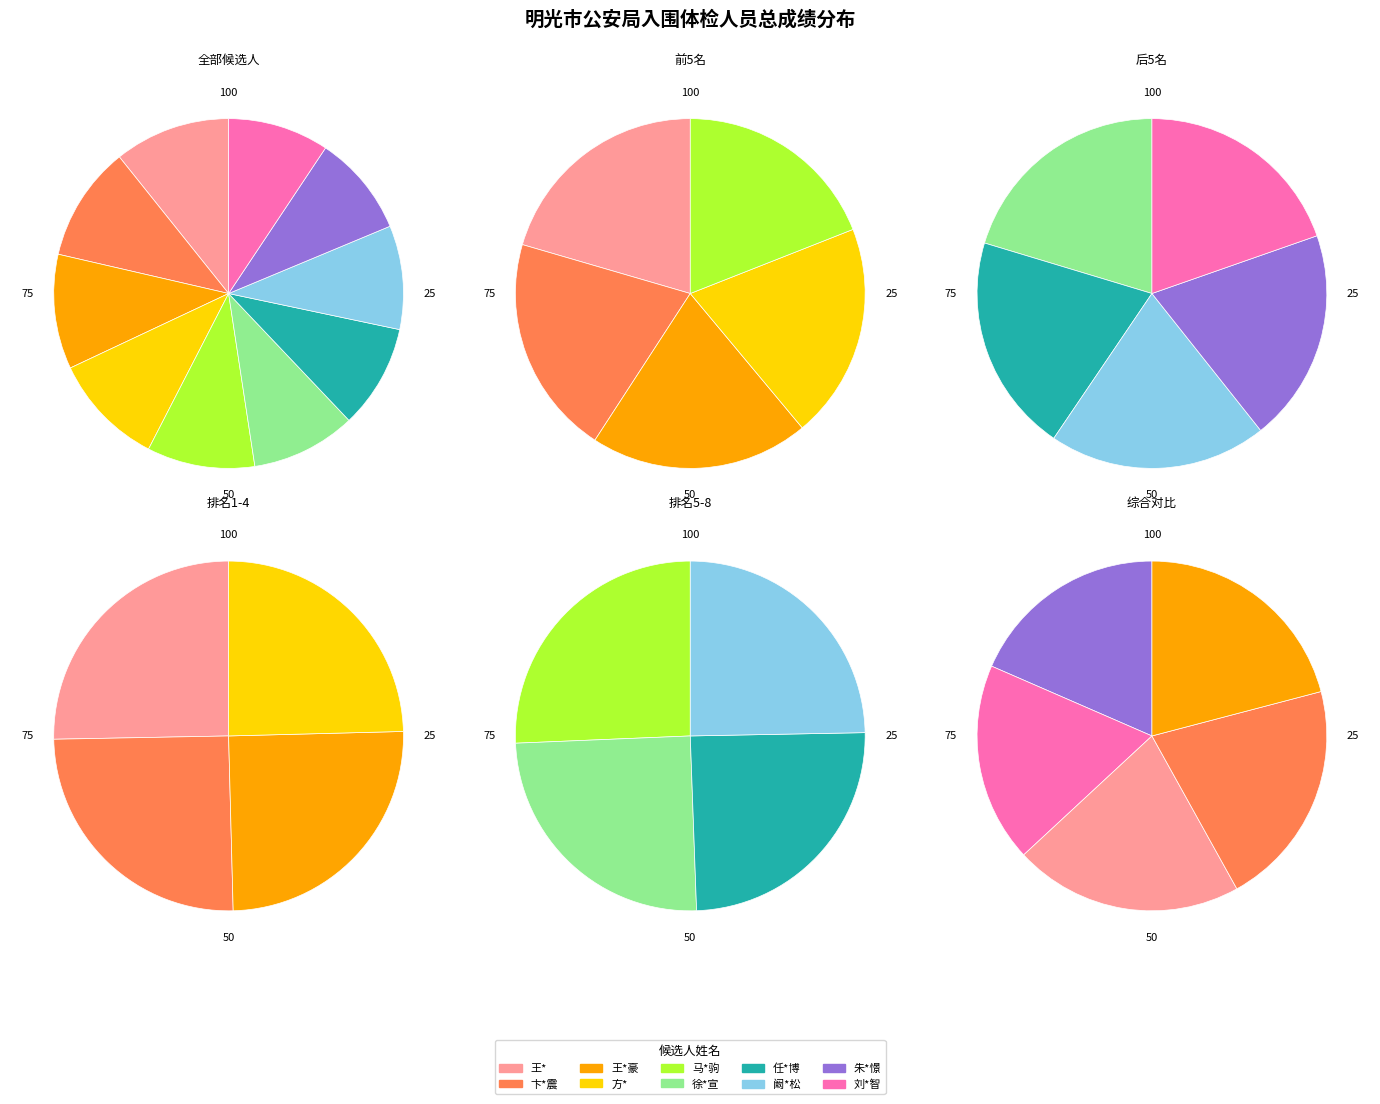

What is the change in value from 阚*松 to 朱*憬?

-1.5